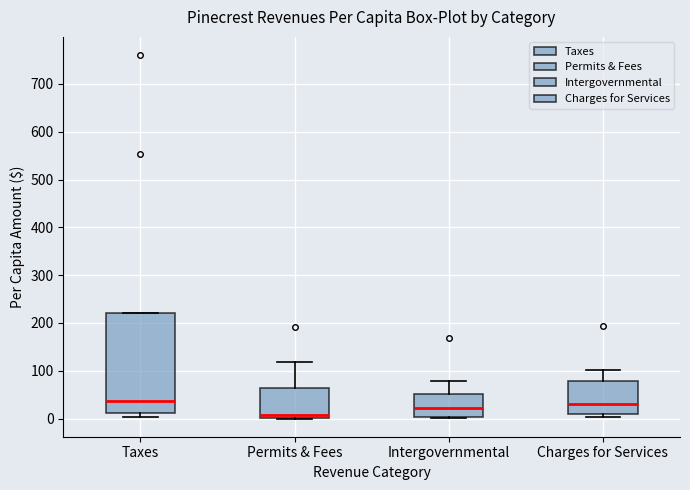

Reading left to right, read every box against the y-axis: the position of its median line, the range the box covers, and the ends of its whiskers. The values are not printed on the chart, so give them approximately, as read against the axis.

Taxes: median 40, box 10 to 220, whiskers 0 to 220
Permits & Fees: median 10, box 0 to 60, whiskers 0 to 120
Intergovernmental: median 20, box 0 to 50, whiskers 0 to 80
Charges for Services: median 30, box 10 to 80, whiskers 0 to 100